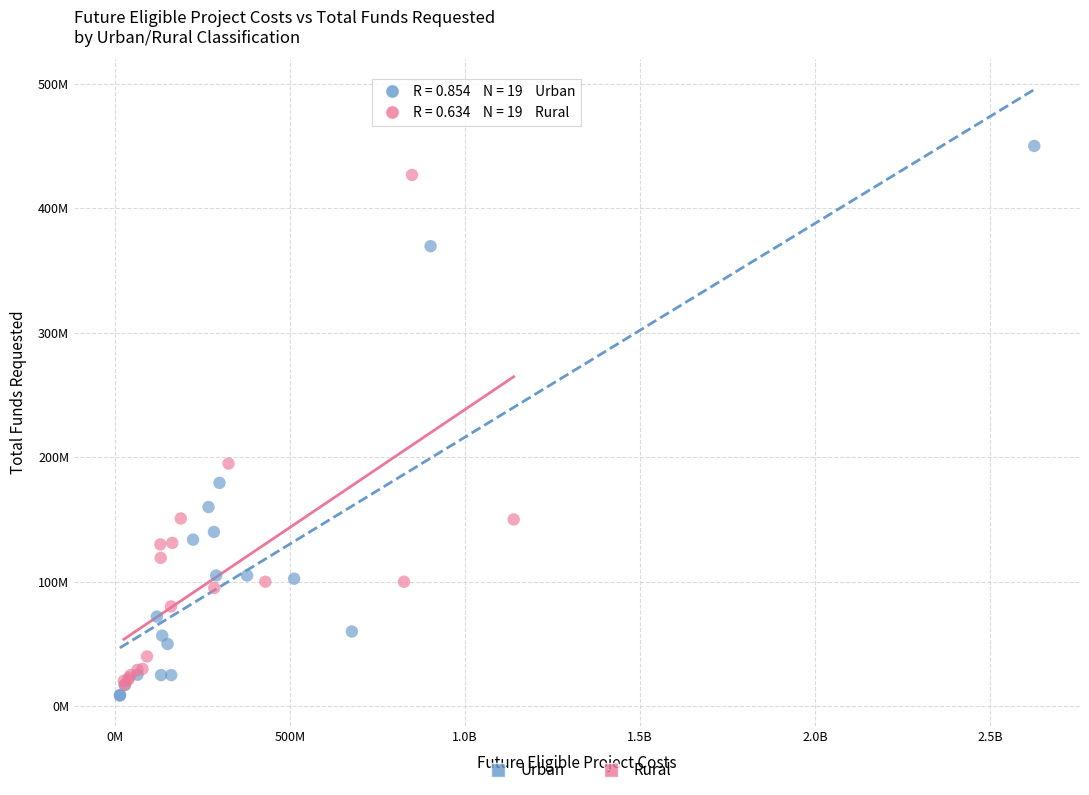

What are all the series names shown in the legend?

Urban, Rural